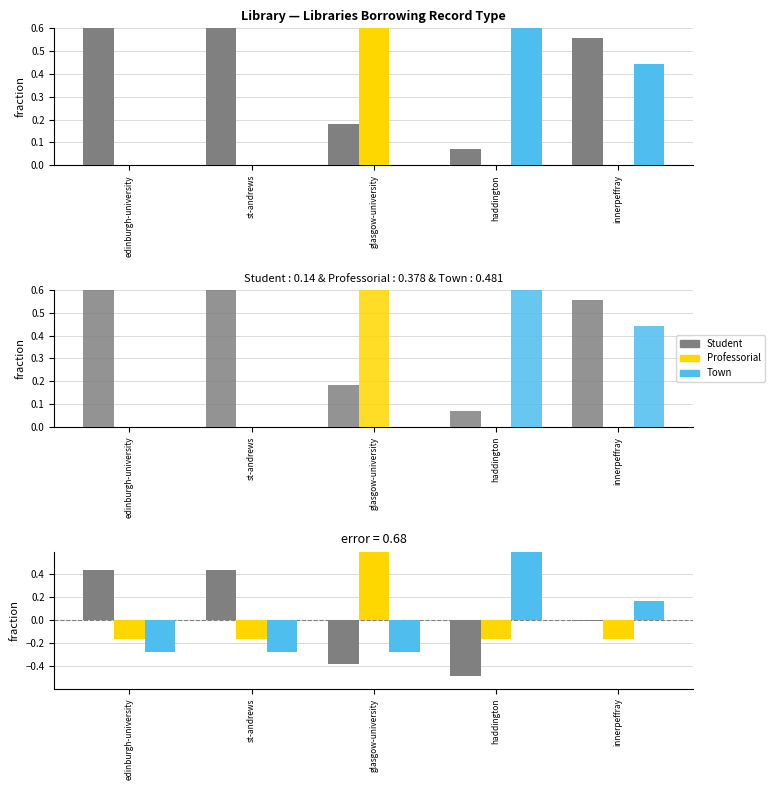

How many positive values does the Professorial series have?

1